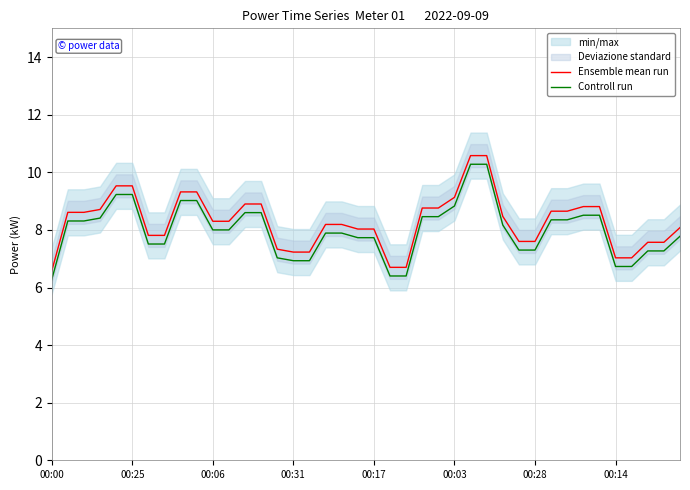

What is the approximate value of Ensemble mean run at 00:31?

7.2